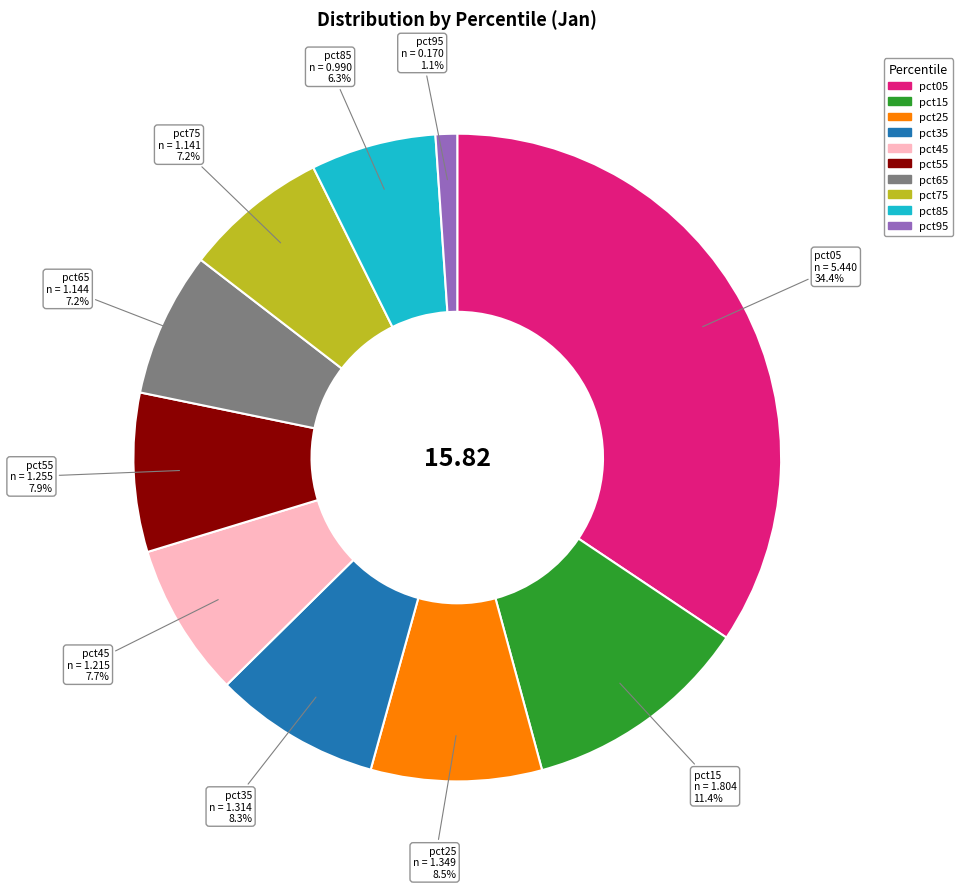

To the nearest percent, what percentage of the pie is pct45?

8%